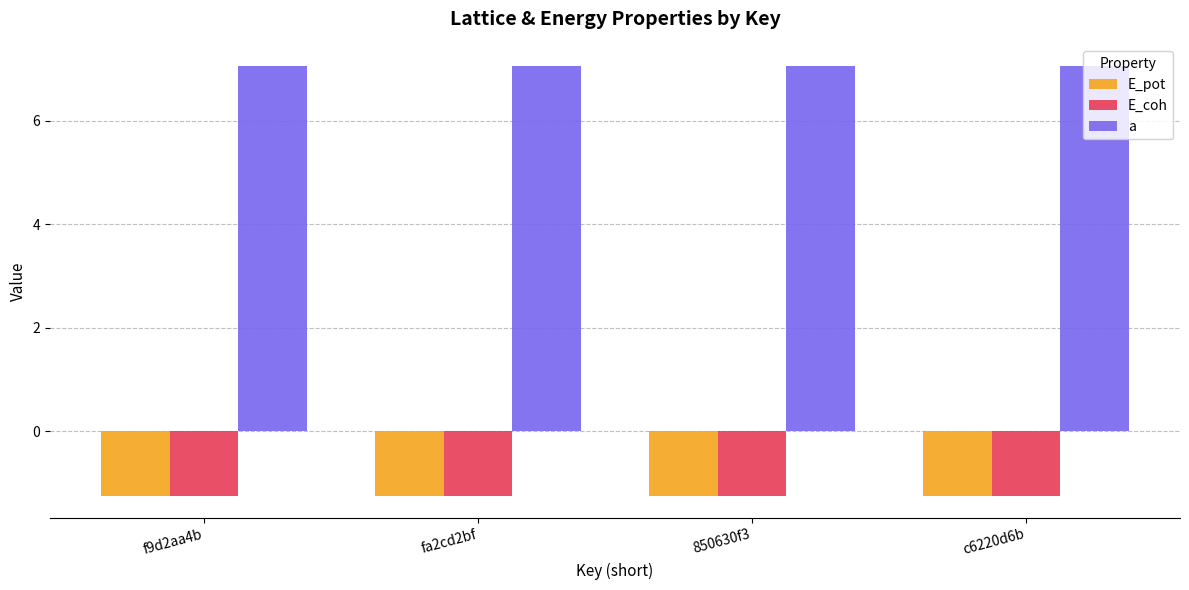

What is the spread (max minus min) of values at c6220d6b?

8.3